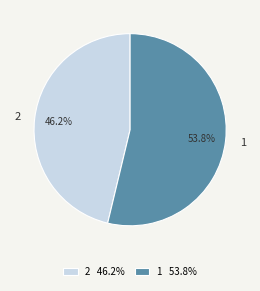

Does any single category account for the majority?

Yes